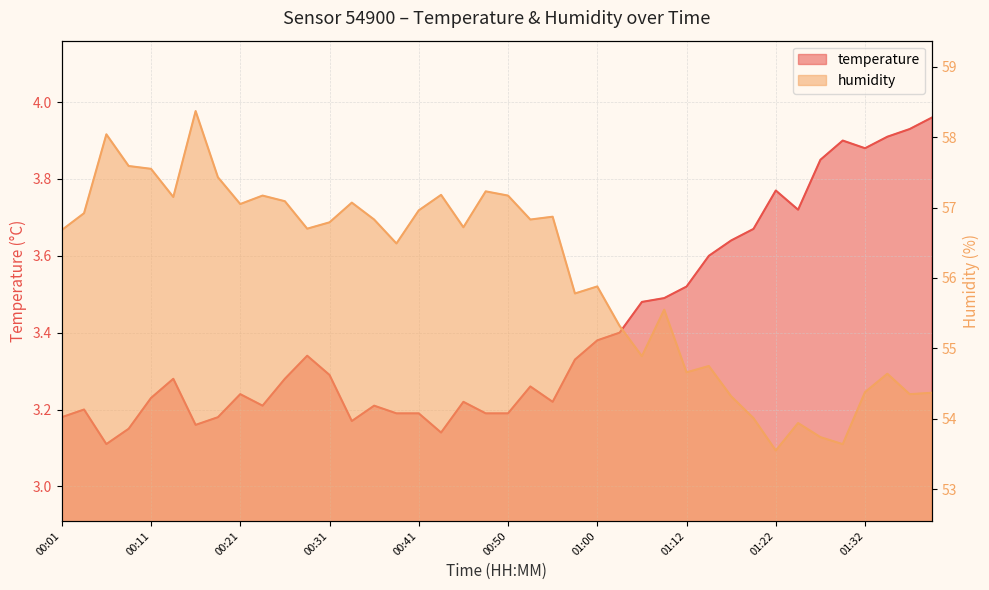

What is the difference between the highest and lowest values at 01:00?

52.5